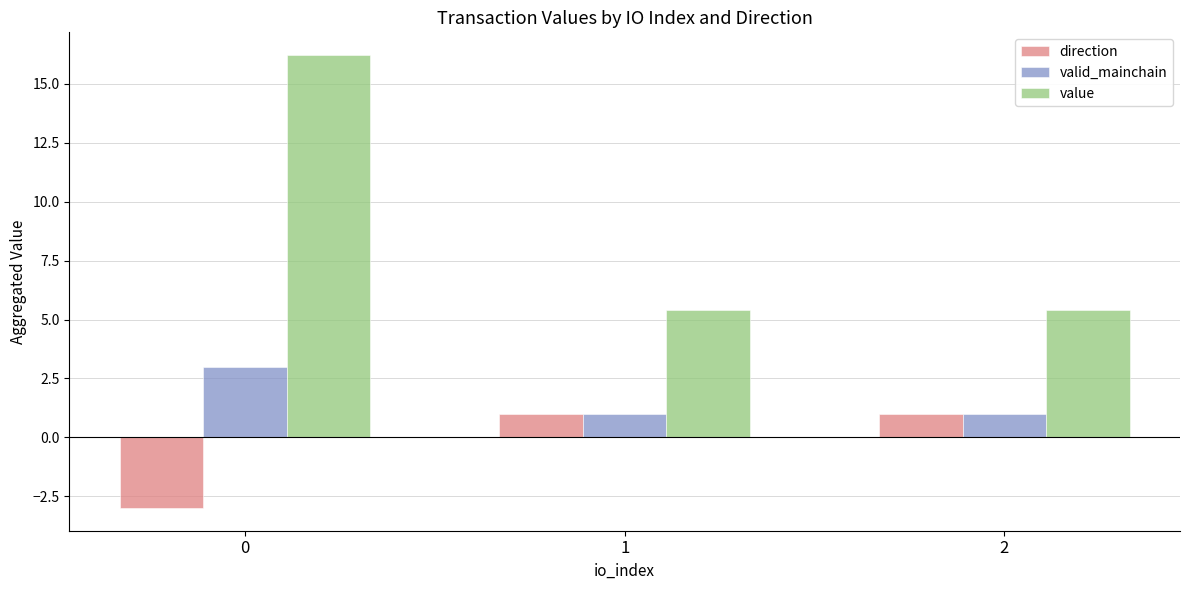

Reading left to right, list all the values displayed in this chart.

direction: -3.0	1.0	1.0
valid_mainchain: 3.0	1.0	1.0
value: 16.2	5.4	5.4